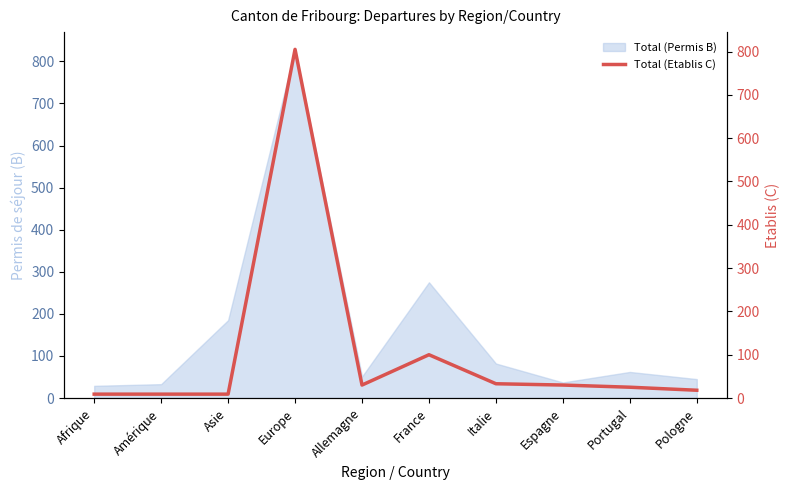

What is the approximate value of Total (Permis B) at France?

275